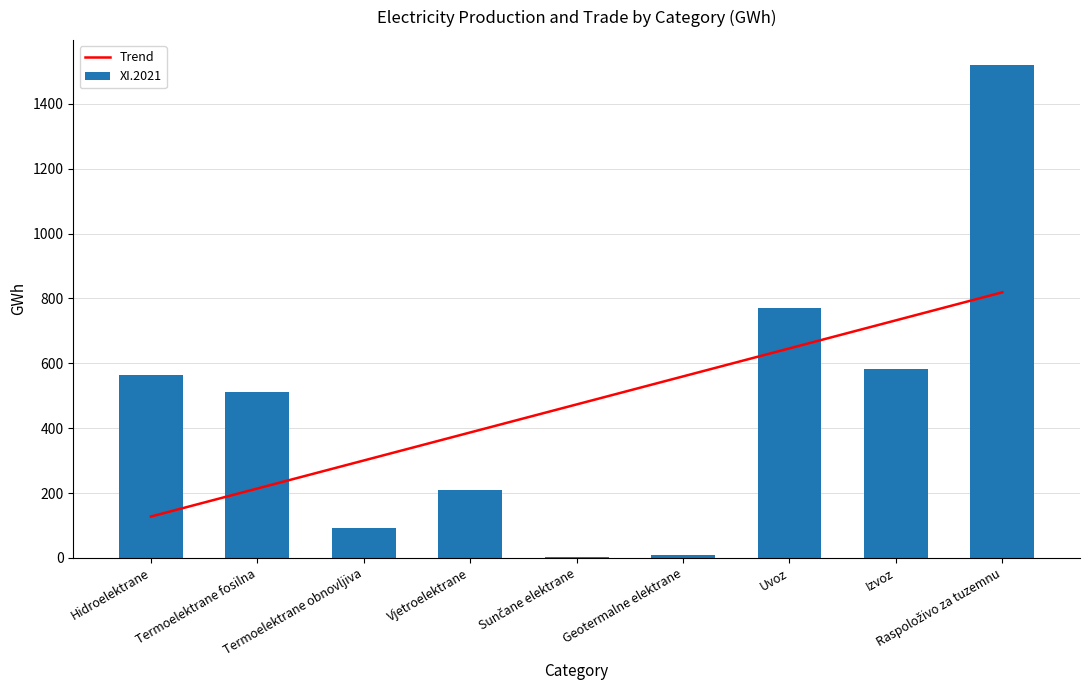

What is the difference between the maximum and second lowest values in the Trend series?

604.8